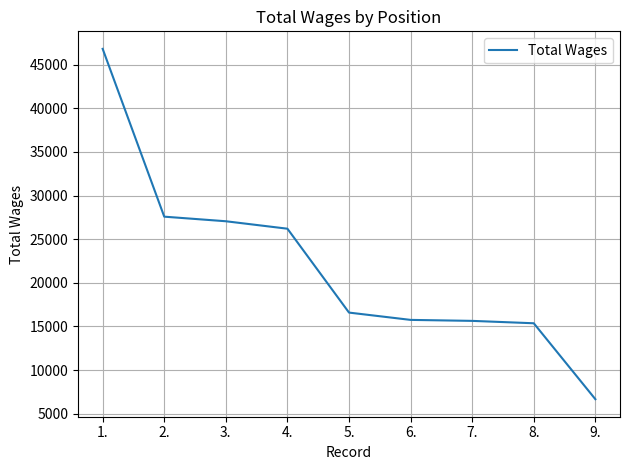

How many values are below 16591?

4